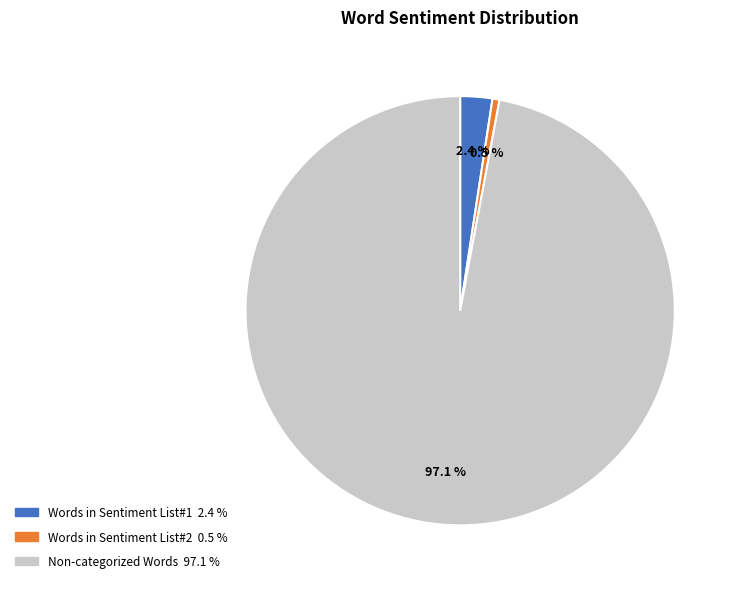

How many slices are in this pie chart?

3